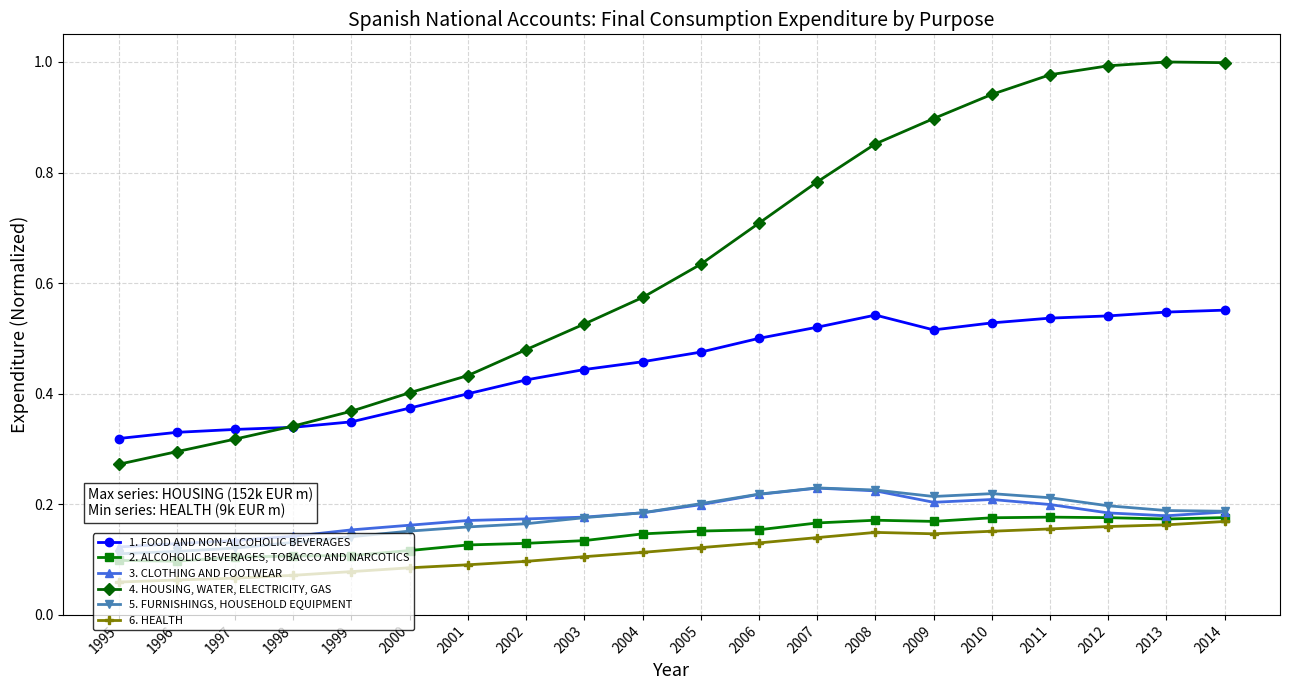

True or false: 4. HOUSING, WATER, ELECTRICITY, GAS and 2. ALCOHOLIC BEVERAGES, TOBACCO AND NARCOTICS cross at least once.

False